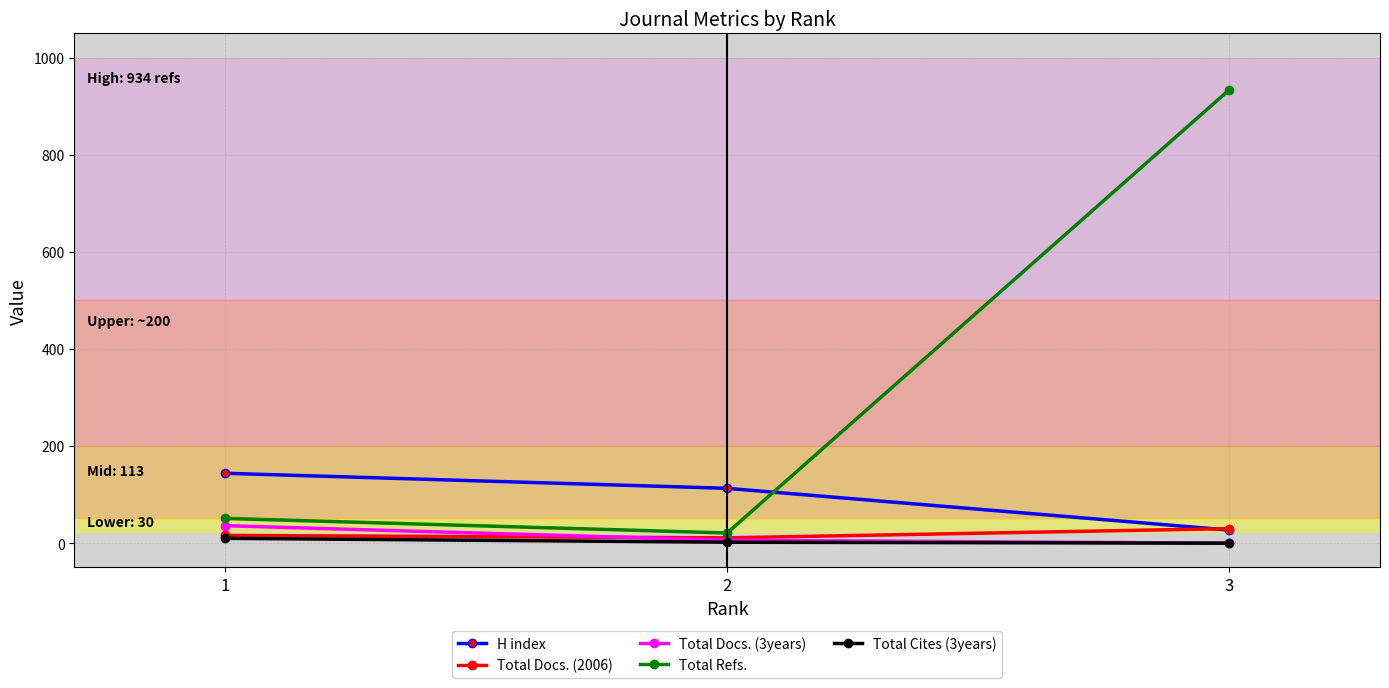

Which series changed the most between 1 and 3?

Total Refs.